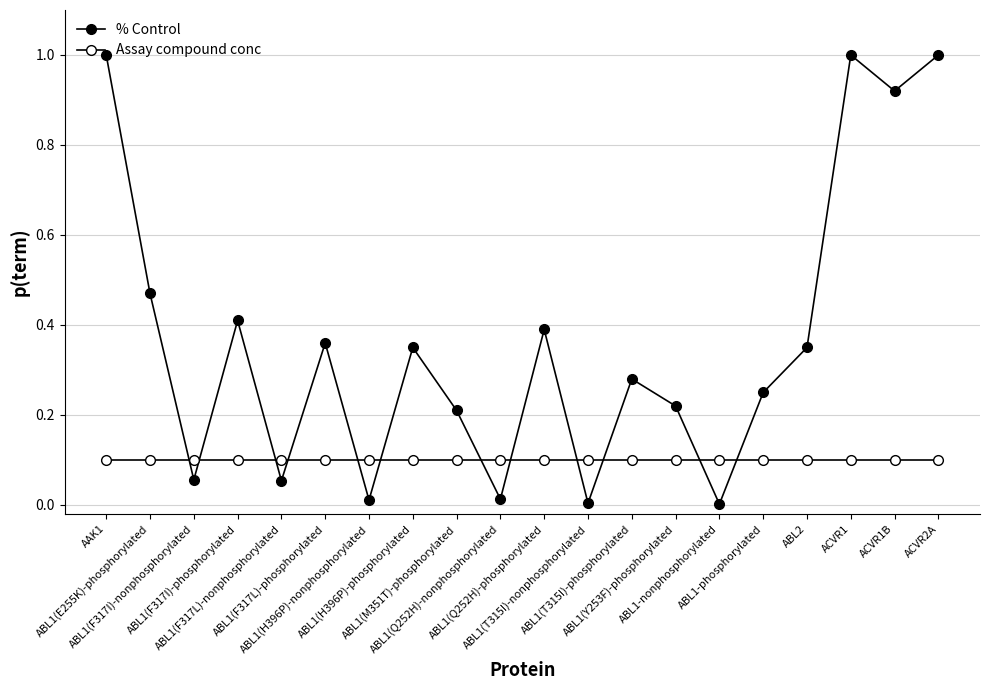

True or false: Assay compound conc and % Control cross at least once.

True